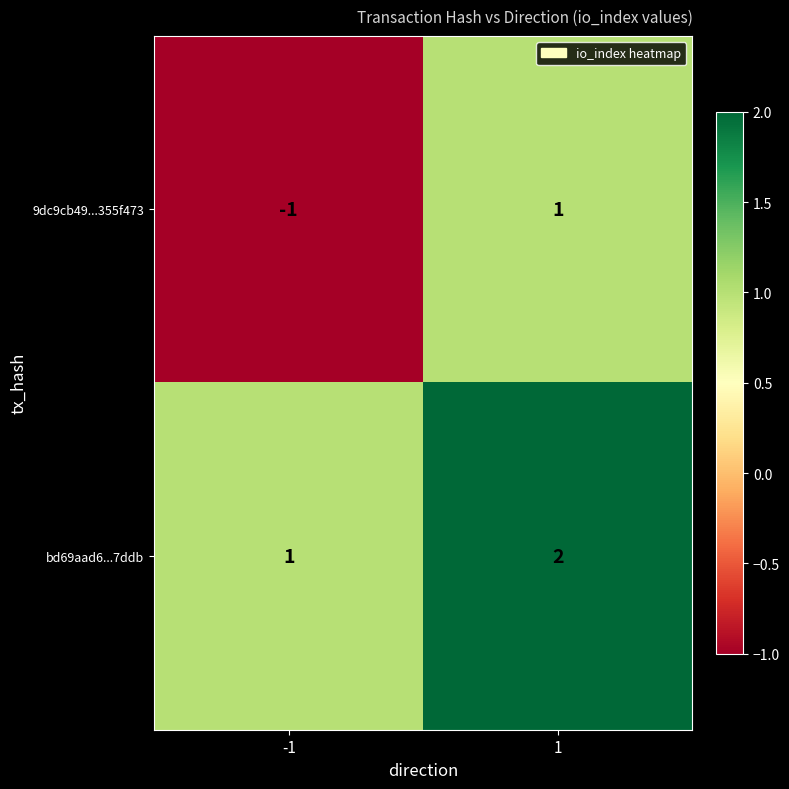

Which series changed the most between -1 and 1?

9dc9cb49...355f473